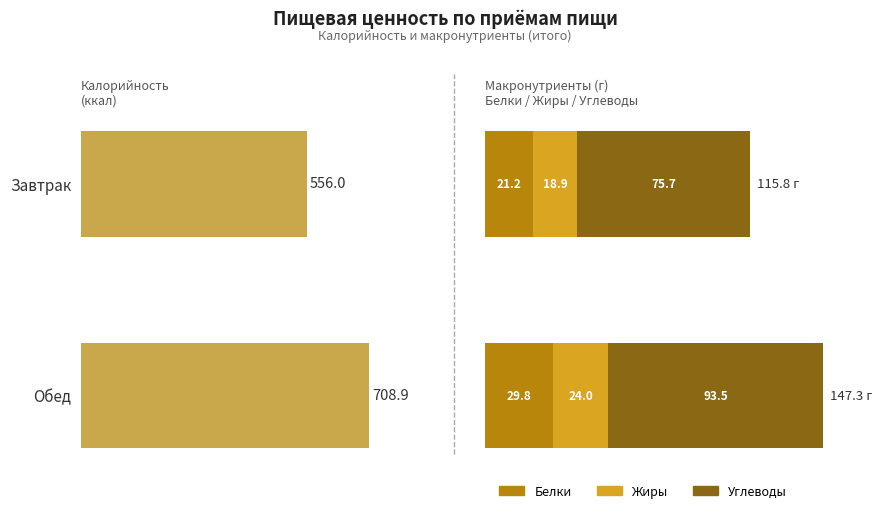

What is the maximum value for Углеводы?

93.5